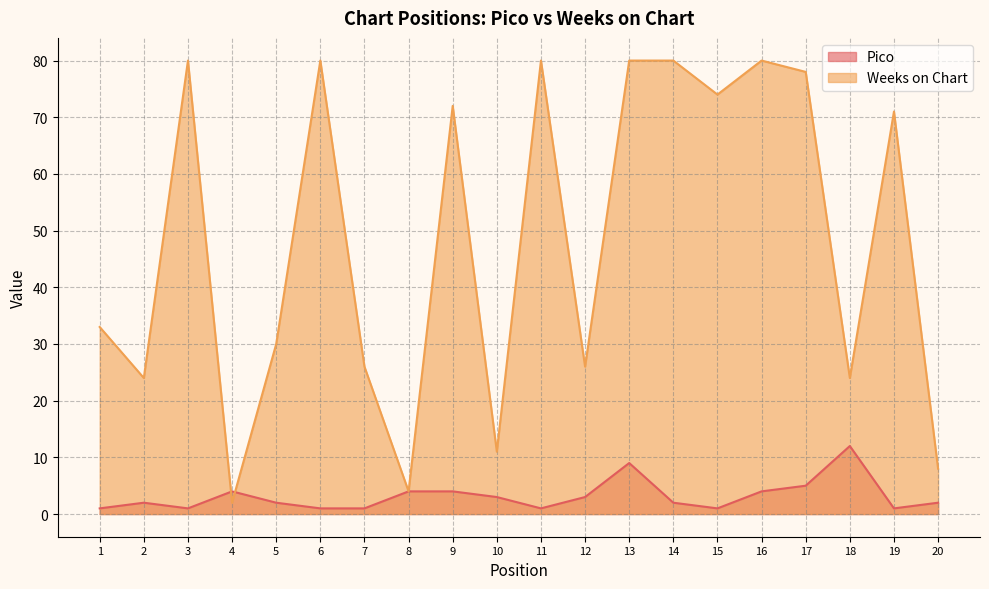

What is the value of the Weeks on Chart point at the 3rd from the left?

80